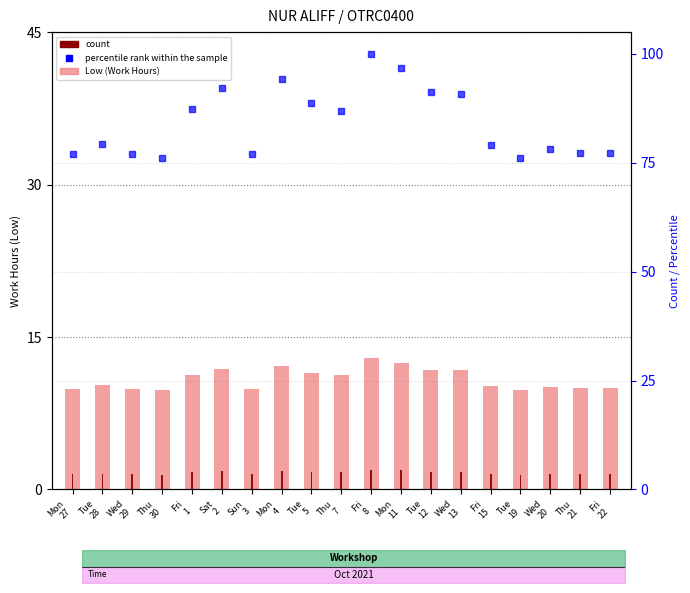

What is the label of the 15th bar from the right?

Fri
1